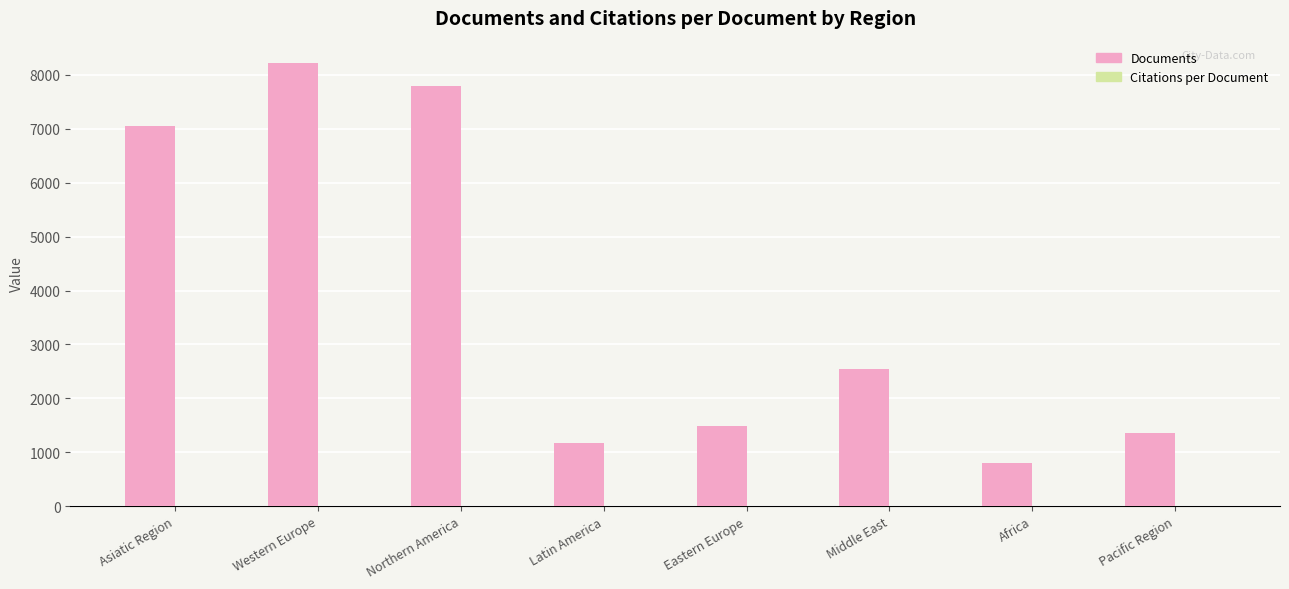

Which series has the largest total across all categories?

Documents